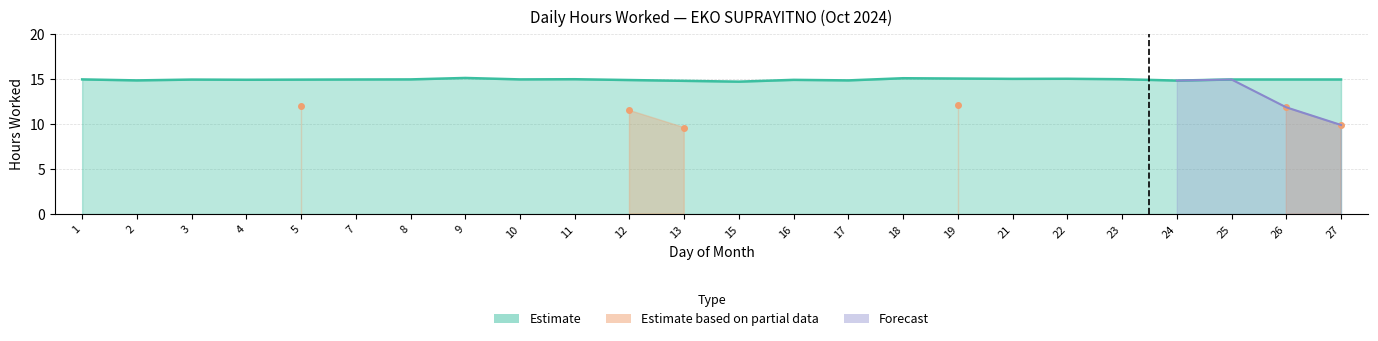

True or false: Low (hours worked) and Break Total intersect in this chart.

False